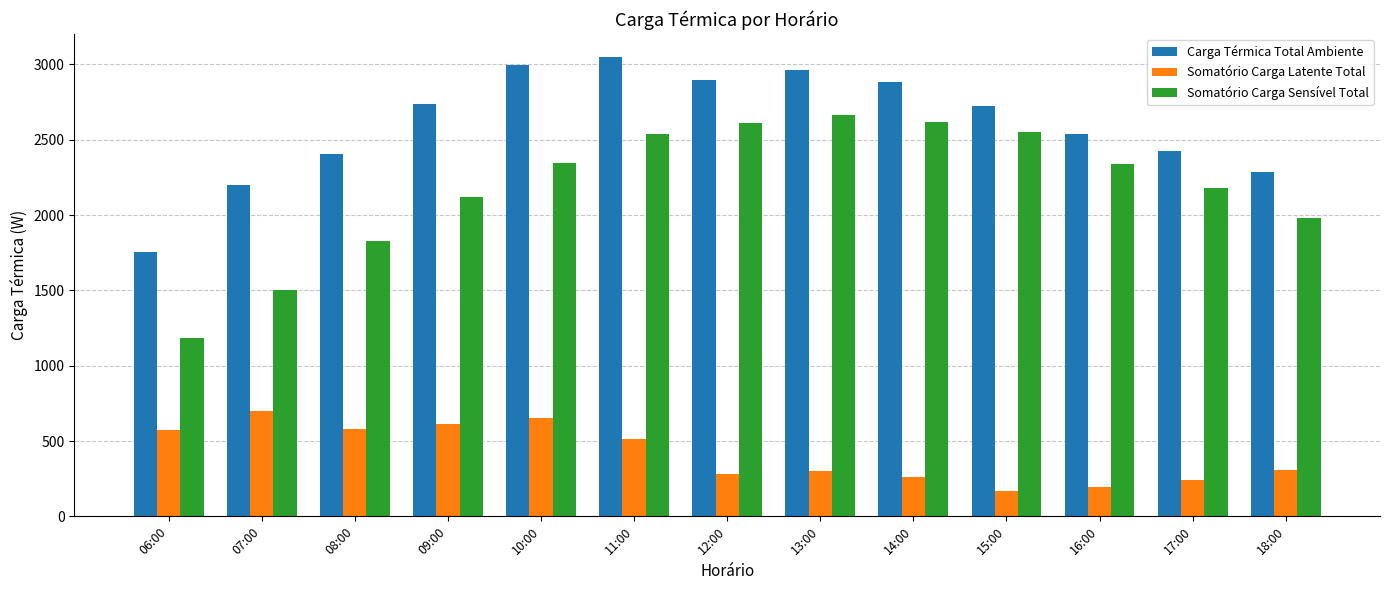

Which series changed the most between 07:00 and 10:00?

Somatório Carga Sensível Total